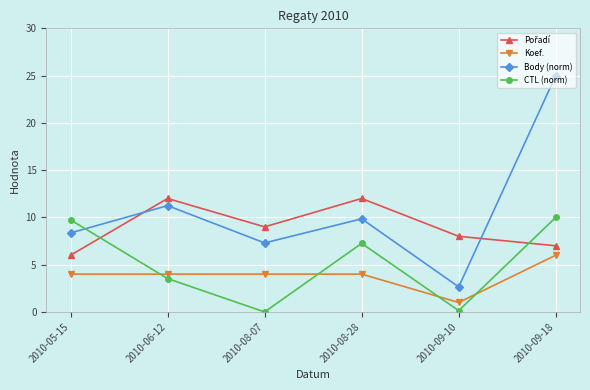

What is the difference between the Body (norm) values at 2010-08-28 and 2010-09-10?

7.2